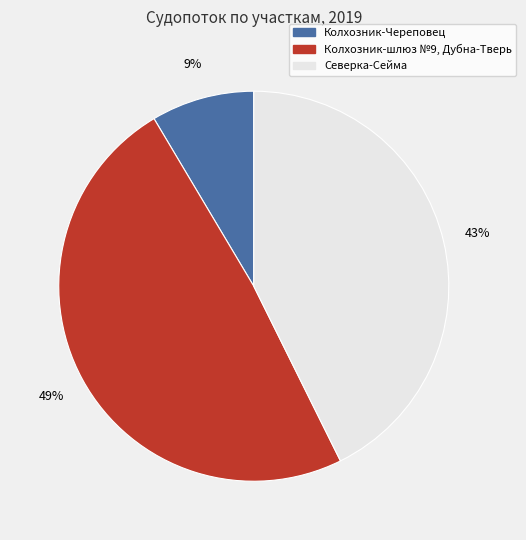

To the nearest percent, what percentage of the pie is Колхозник-шлюз №9, Дубна-Тверь?

49%